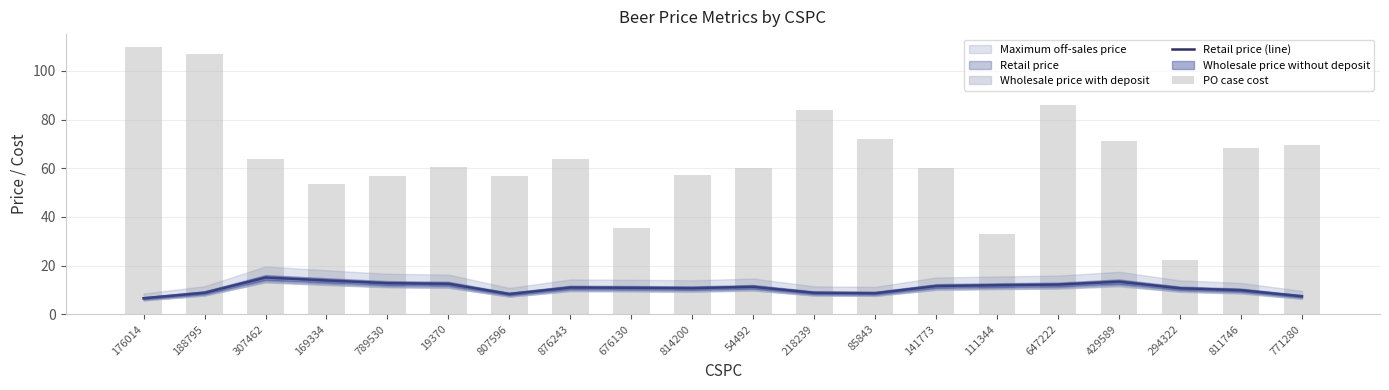

Reading left to right, extract all data points from this chart.

Retail price (line): 6.6	8.8	15.1	13.9	12.8	12.5	8.3	11.0	10.9	10.7	11.3	8.8	8.7	11.6	11.9	12.2	13.4	10.7	9.9	7.4
PO case cost: 109.7	107.0	63.8	53.4	56.8	60.7	56.8	63.8	35.3	57.4	60.0	84.0	72.0	60.0	32.9	85.9	71.4	22.2	68.2	69.6